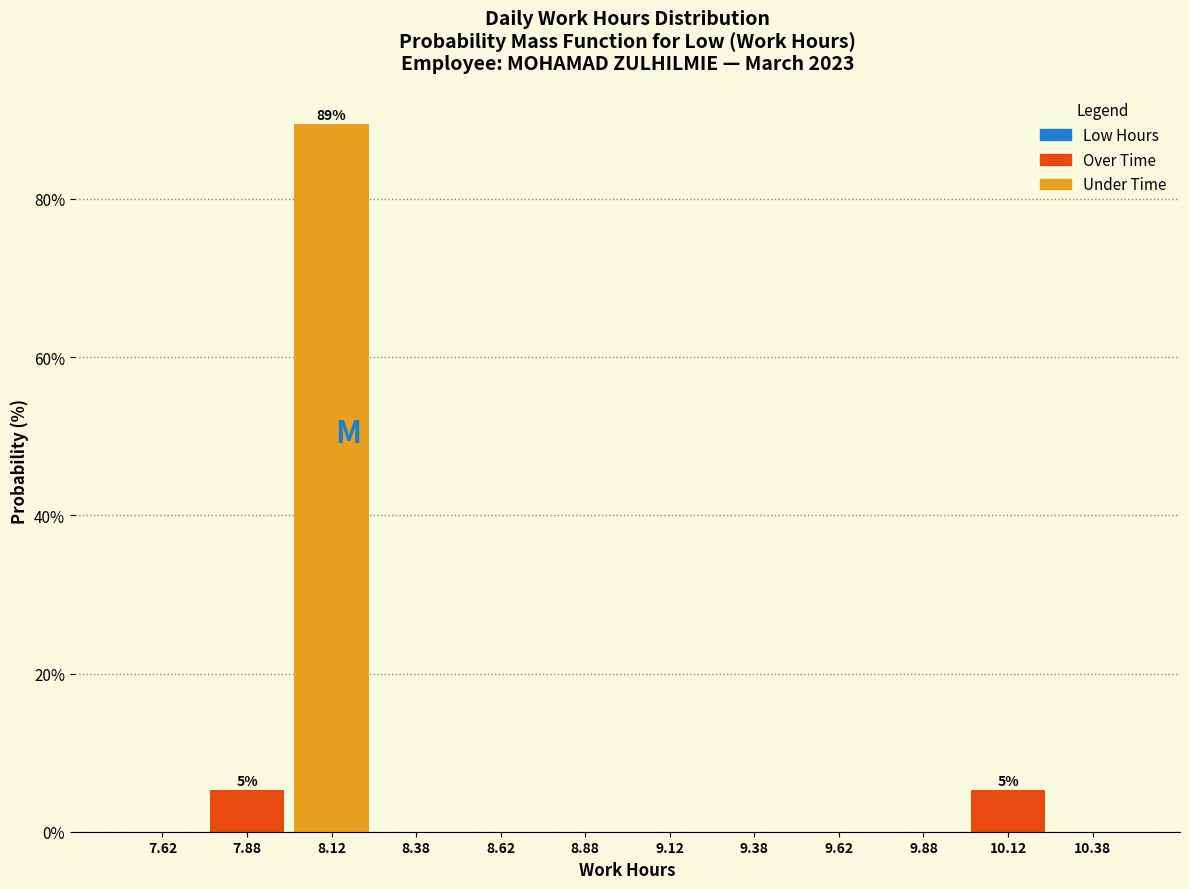

Over which range of the x-axis is the bar tallest?

8.00 to 8.25